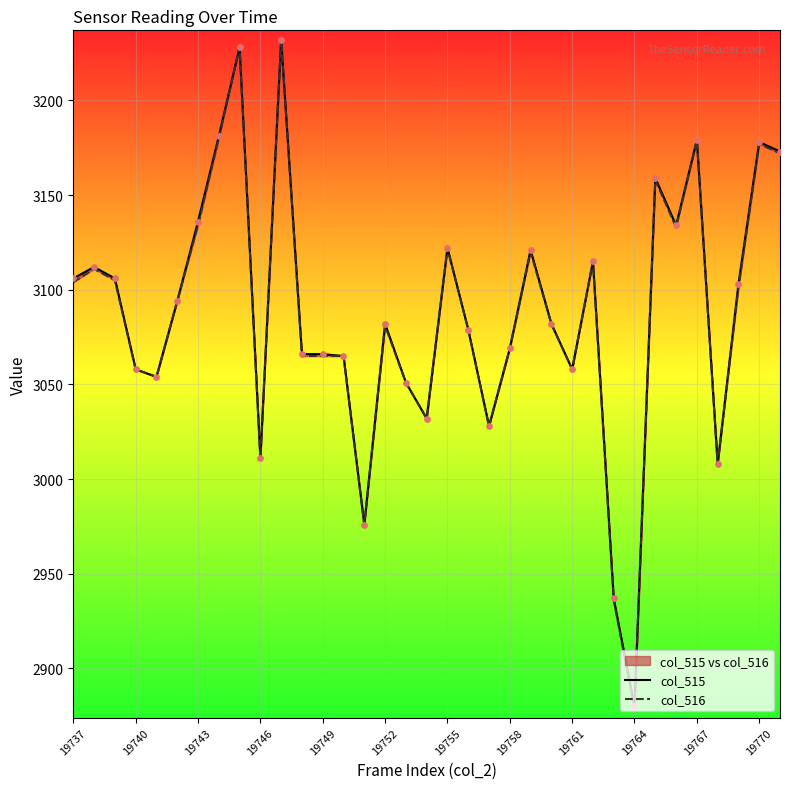

Is the value of col_515 at 19755 greater than the value of col_516 at 20?

Yes